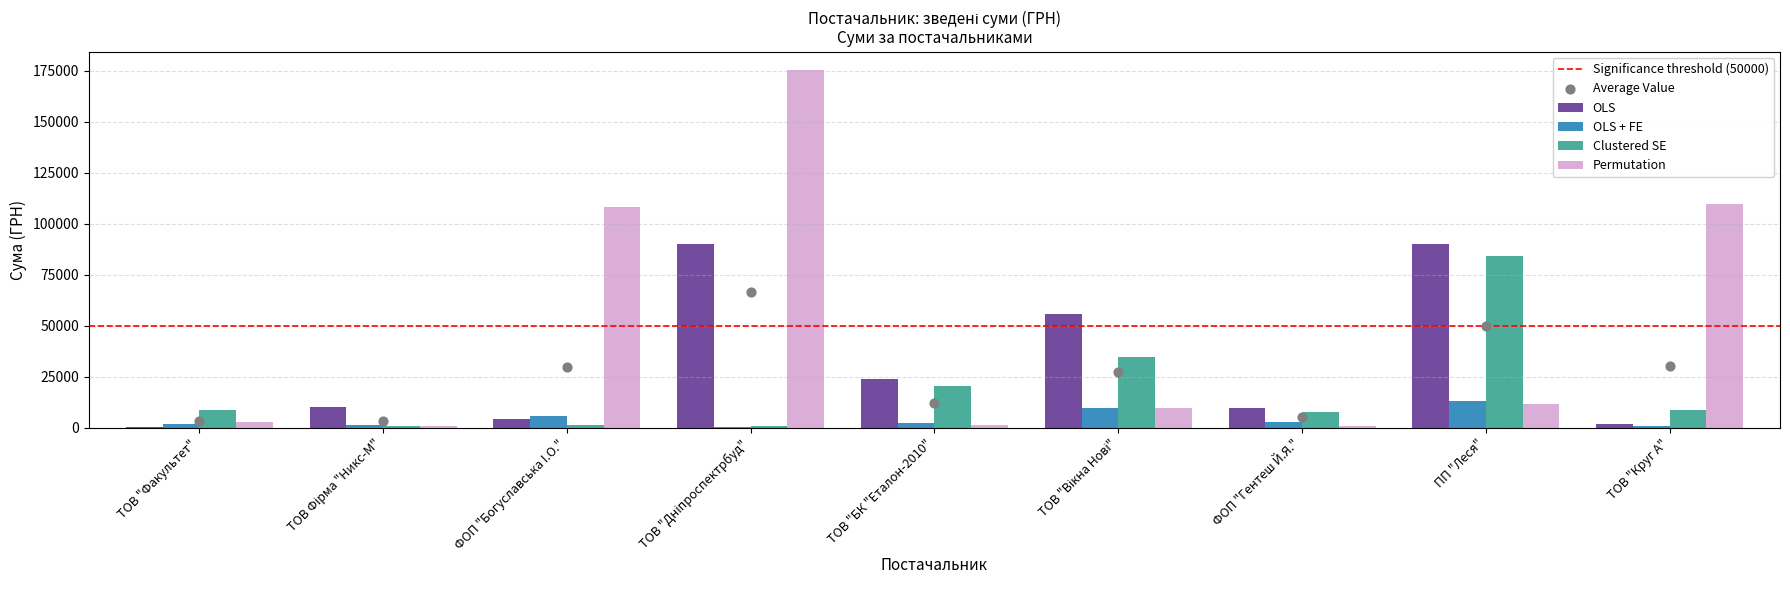

Which series contains the lowest Y value?

OLS